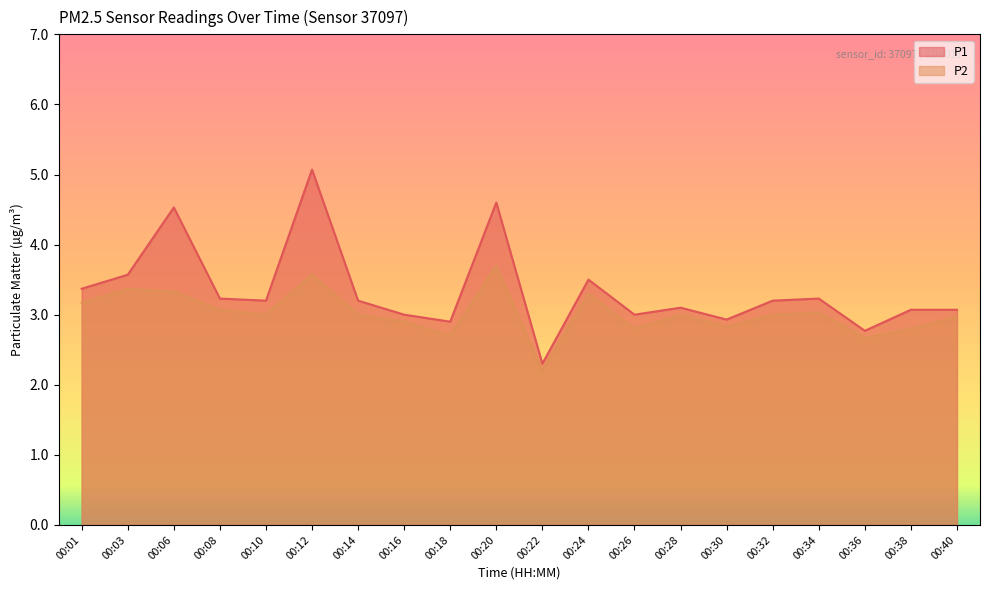

What is the value of the P1 point at the 7th from the left?

3.2